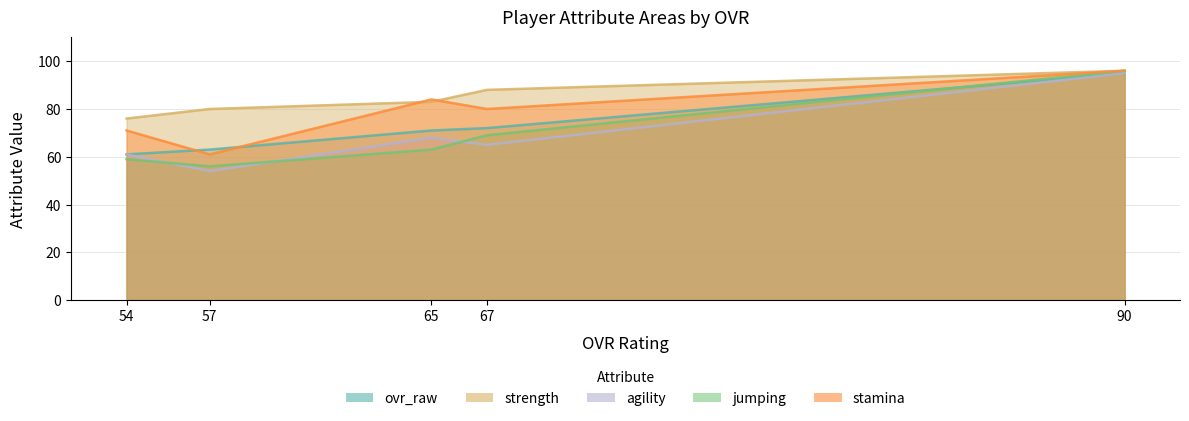

True or false: jumping and stamina cross at least once.

False